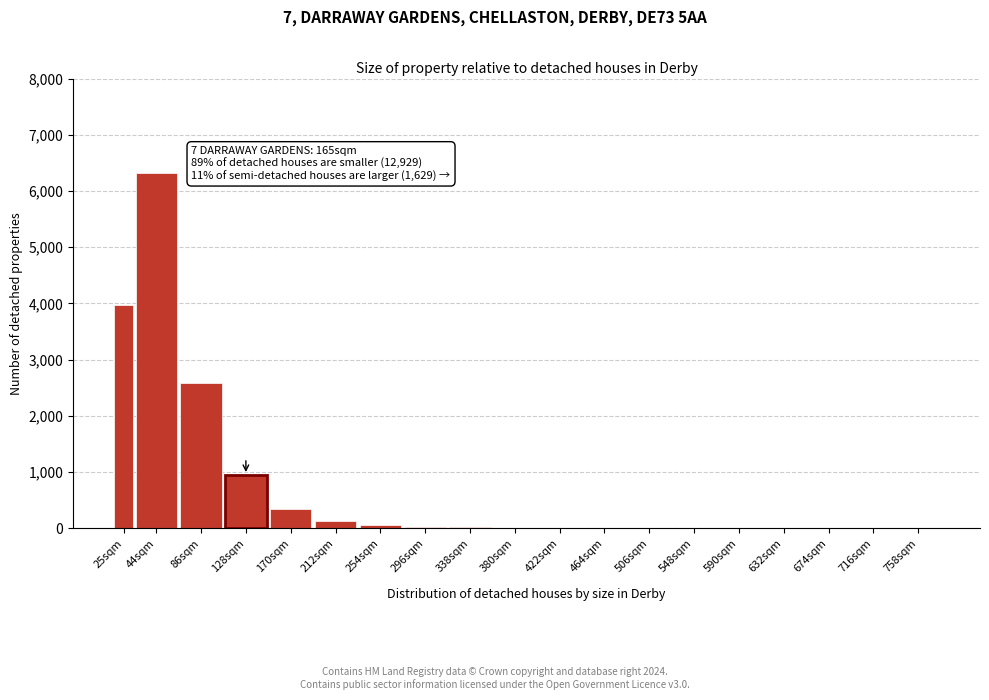

The value at 716sqm is 0. True or false?

True